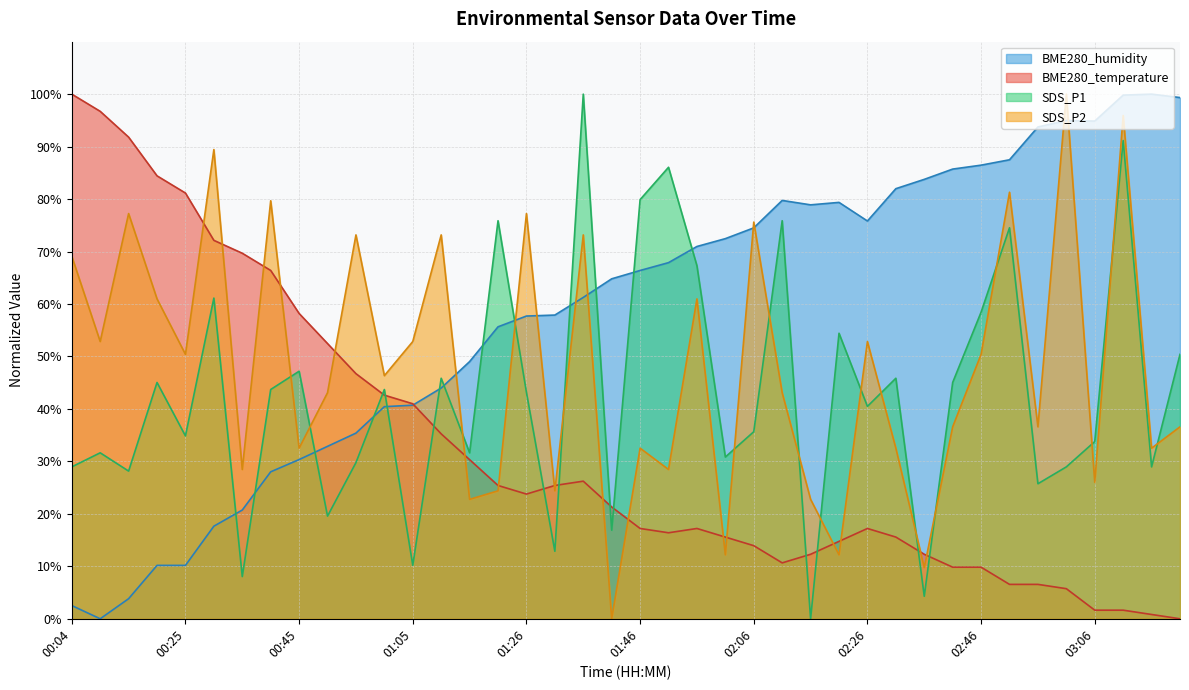

What position from the right is 00:19?

37